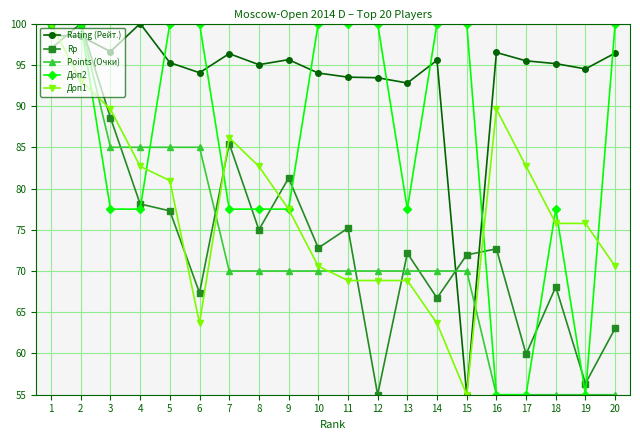

Does the chart display data point markers on the line(s)?

Yes